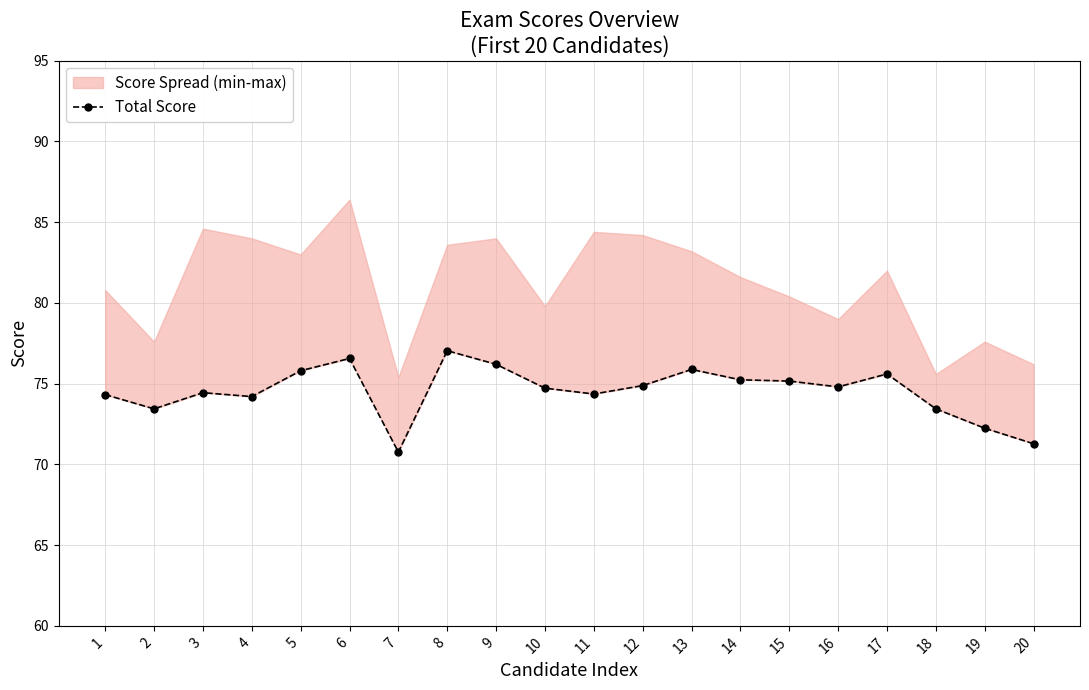

How many points are lower than both their immediate neighbors (excluding endpoints)?

5